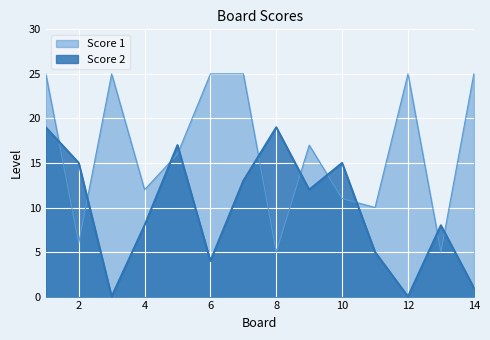

Between 6 and 10, which series saw the biggest shift?

Score 1